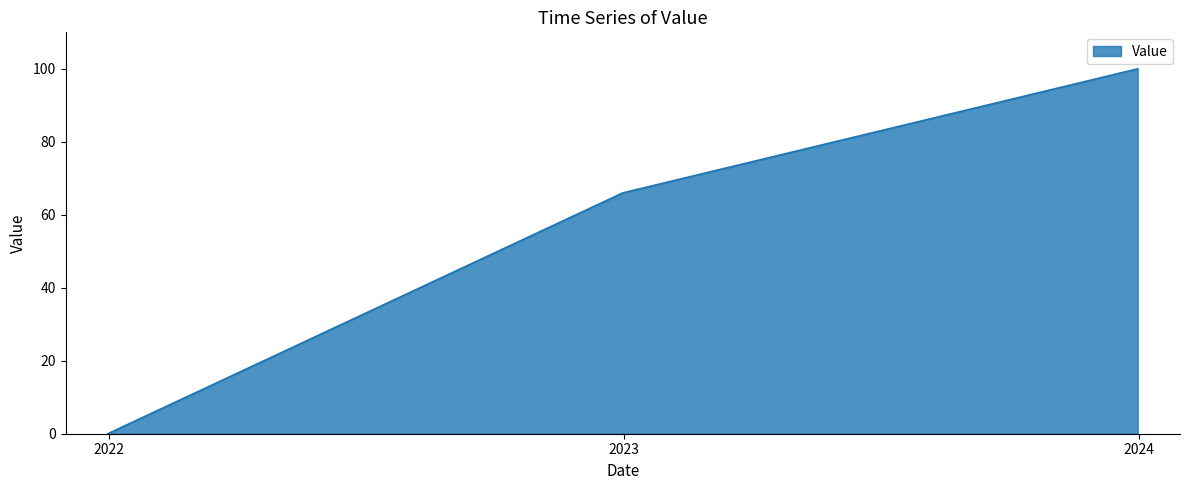

What is the average value?

55